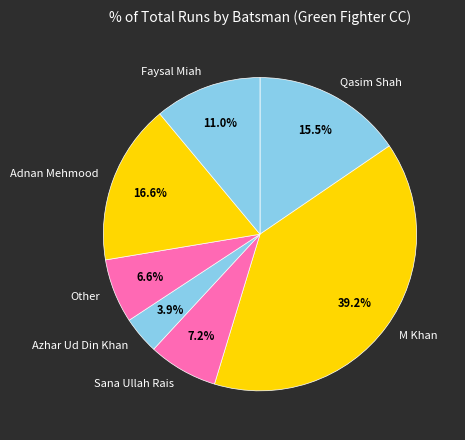

Which slice is the smallest?

Azhar Ud Din Khan